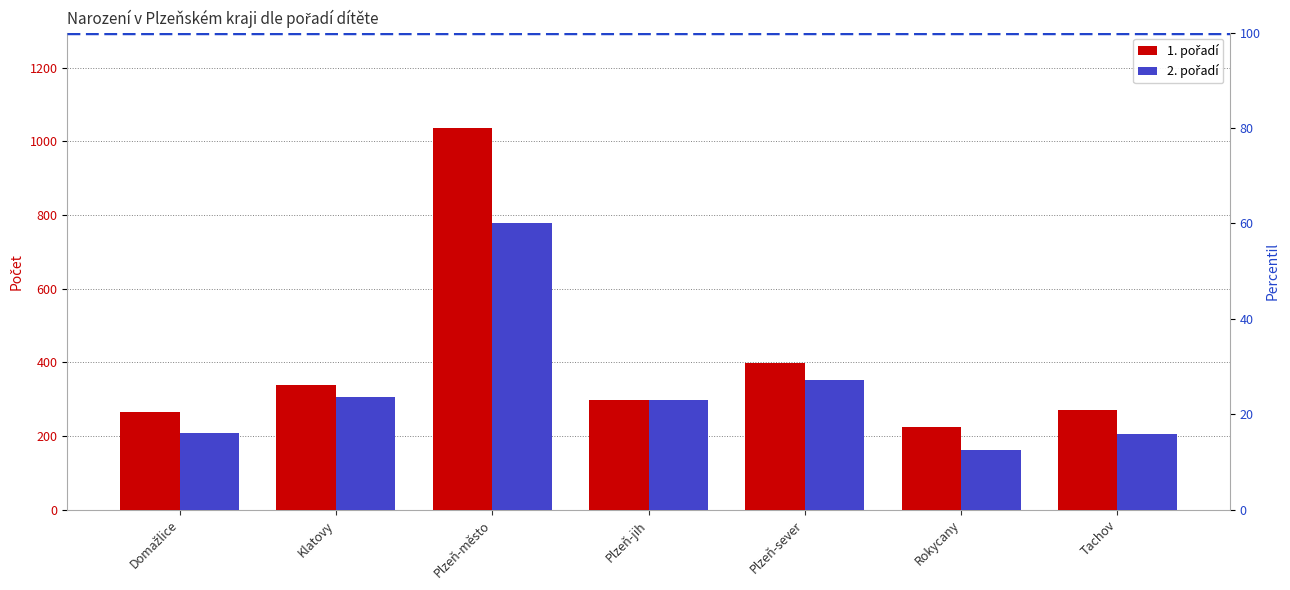

What is the label of the 5th bar from the right?

Plzeň-město